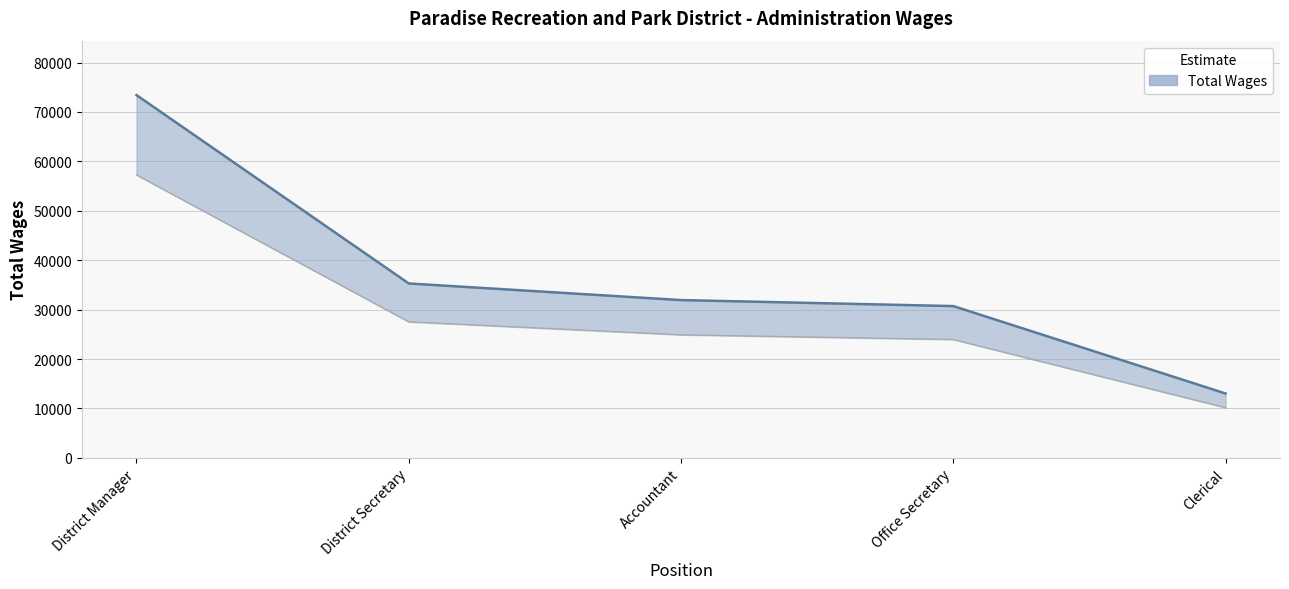

What is the maximum value shown in the chart?

73420